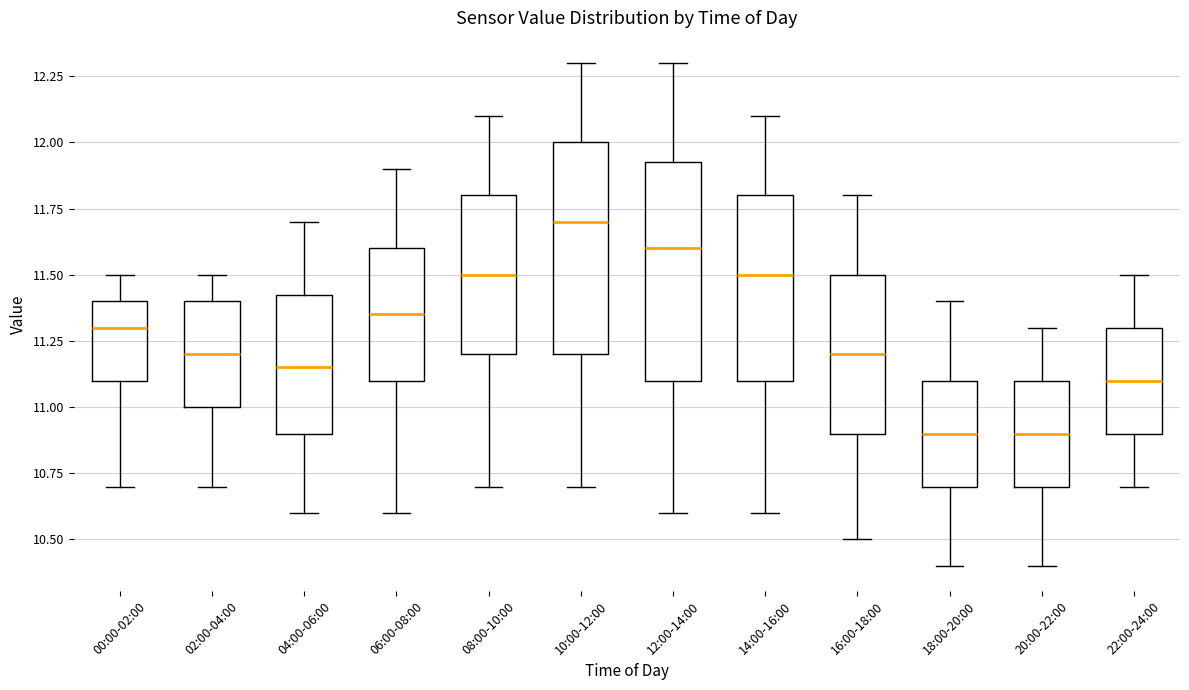

Where is the lower edge of the box for 04:00-06:00 on the y-axis? The values are not printed on the chart, so give them approximately, as read against the axis.

10.90